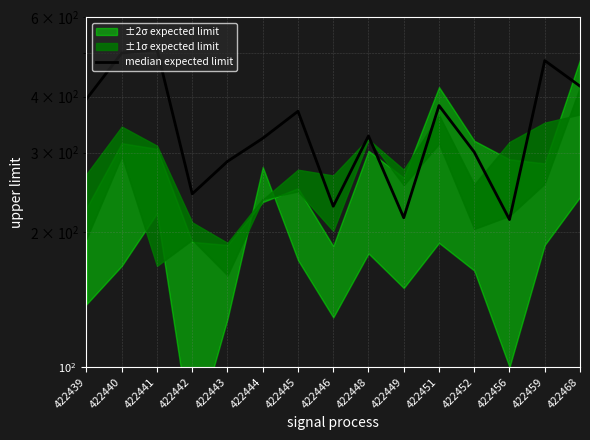

What is the minimum value shown in the chart?

213